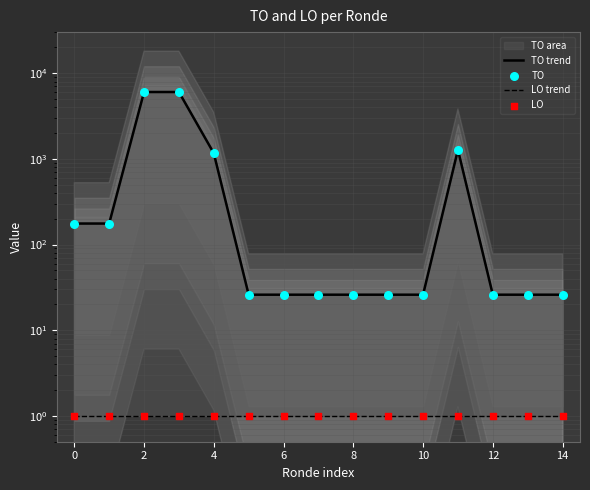

At which category is the sum across all series the highest?

2